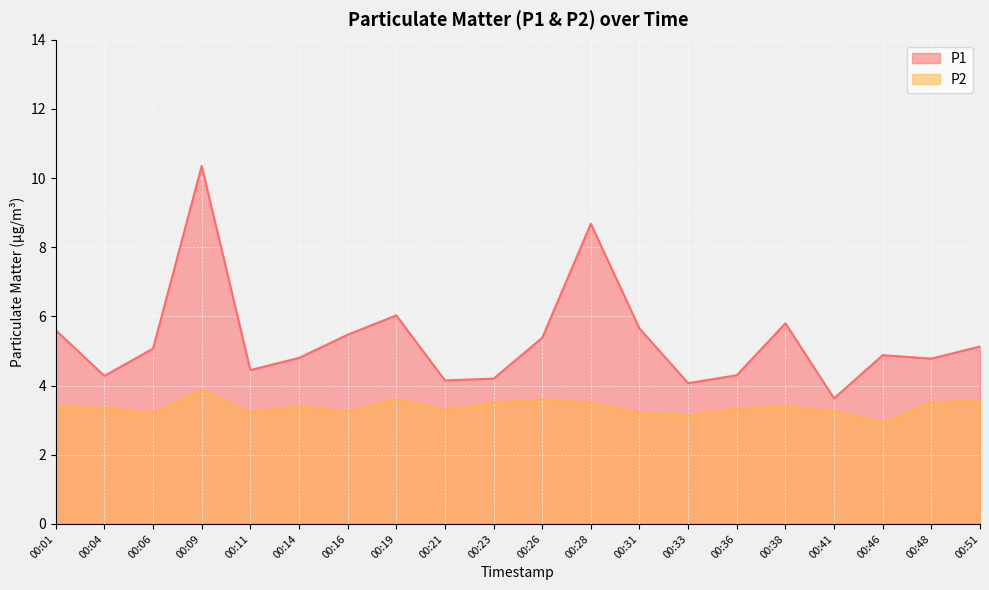

At 00:21, list the series in order from largest to smallest.

P1, P2